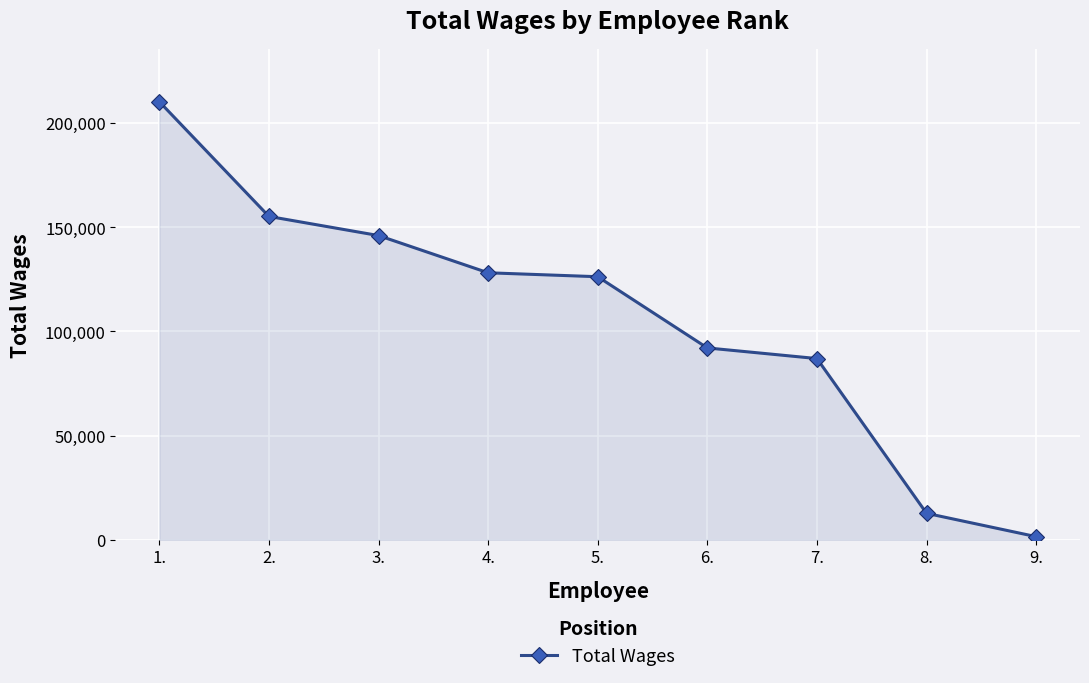

List the labels in order of value, largest first.

1., 2., 3., 4., 5., 6., 7., 8., 9.